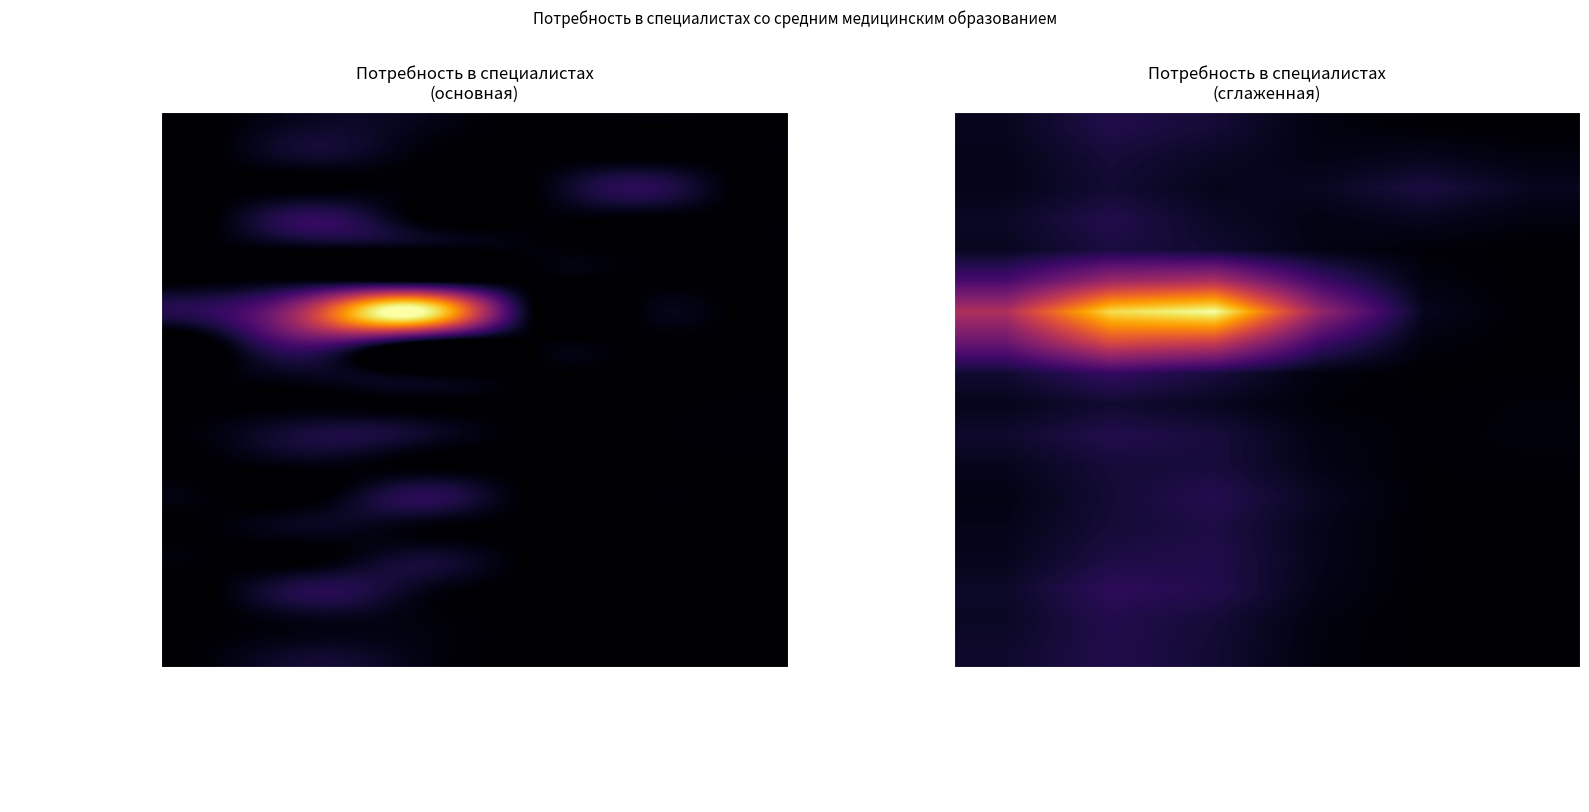

Where does the рентгенолаборант series first go above 17?

Центральные районные больницы